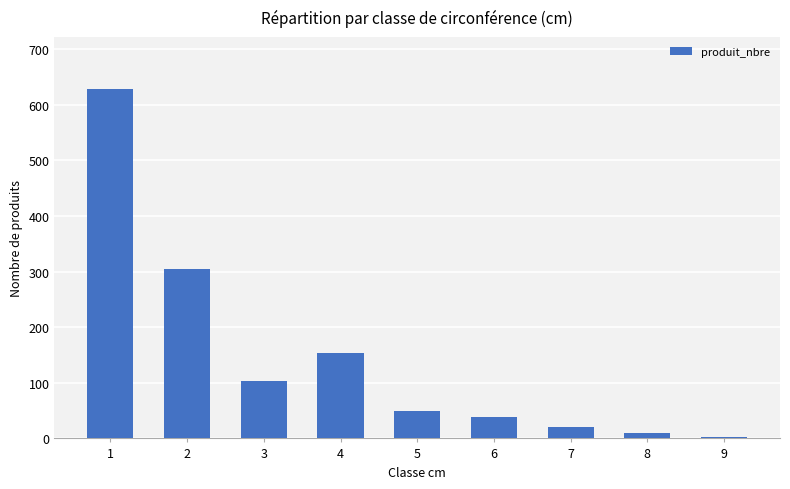

What is the ratio of the value at 2 to the value at 5?

6.1